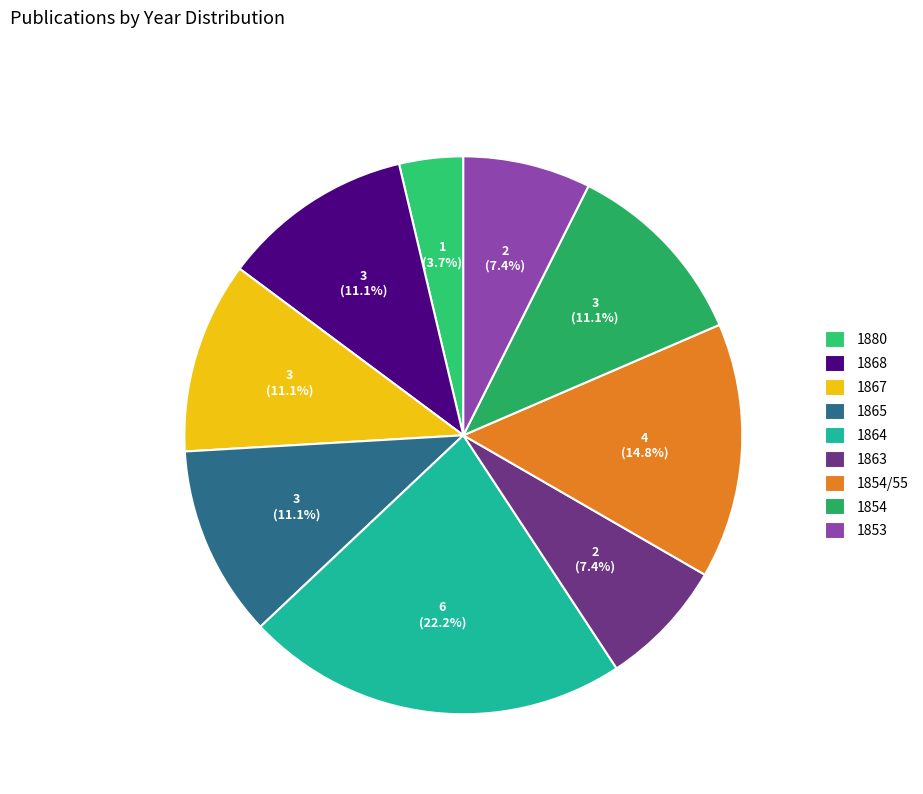

Is 1867 the majority of the pie?

No